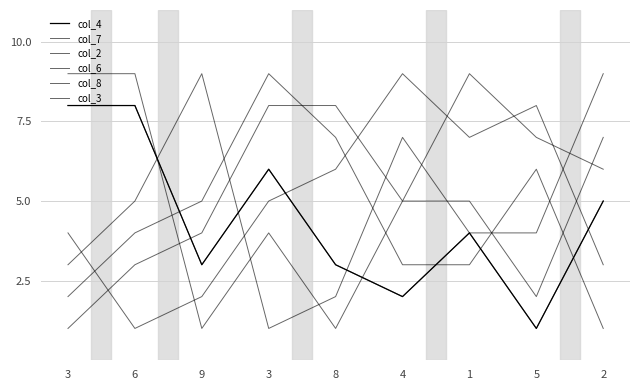

Between 9 and 2, which is larger?

2